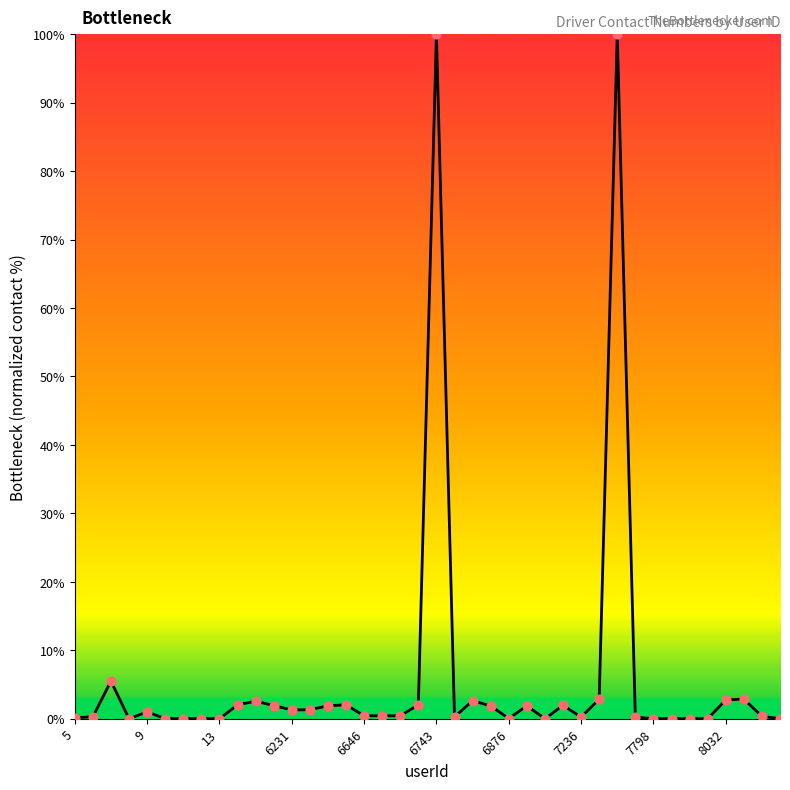

What is the difference between the maximum and minimum values?

100.0